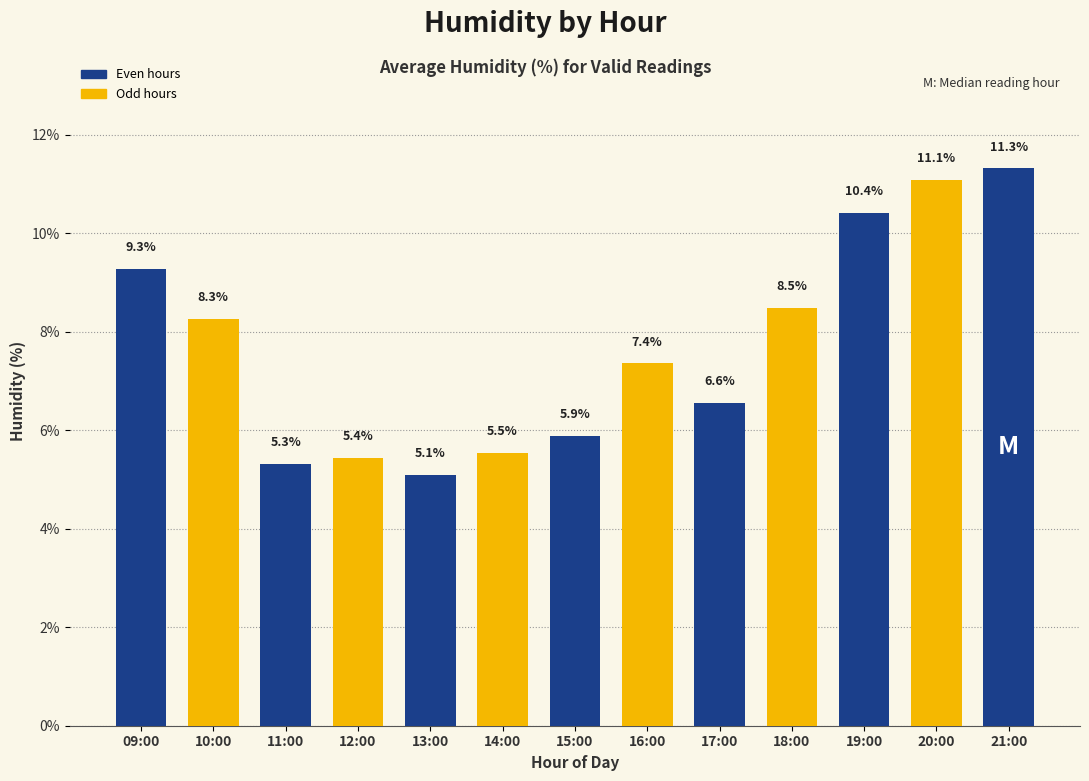

True or false: the data shows 9.3 at 09:00.

True